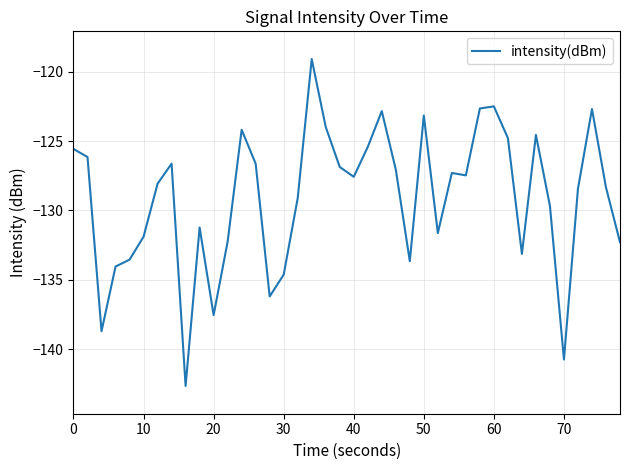

What is the smallest value displayed?

-142.7